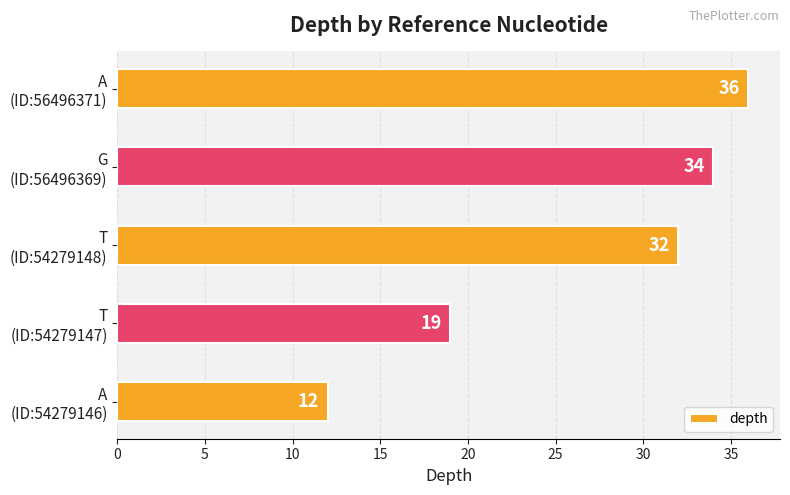

What is the difference between the maximum and minimum values?

24